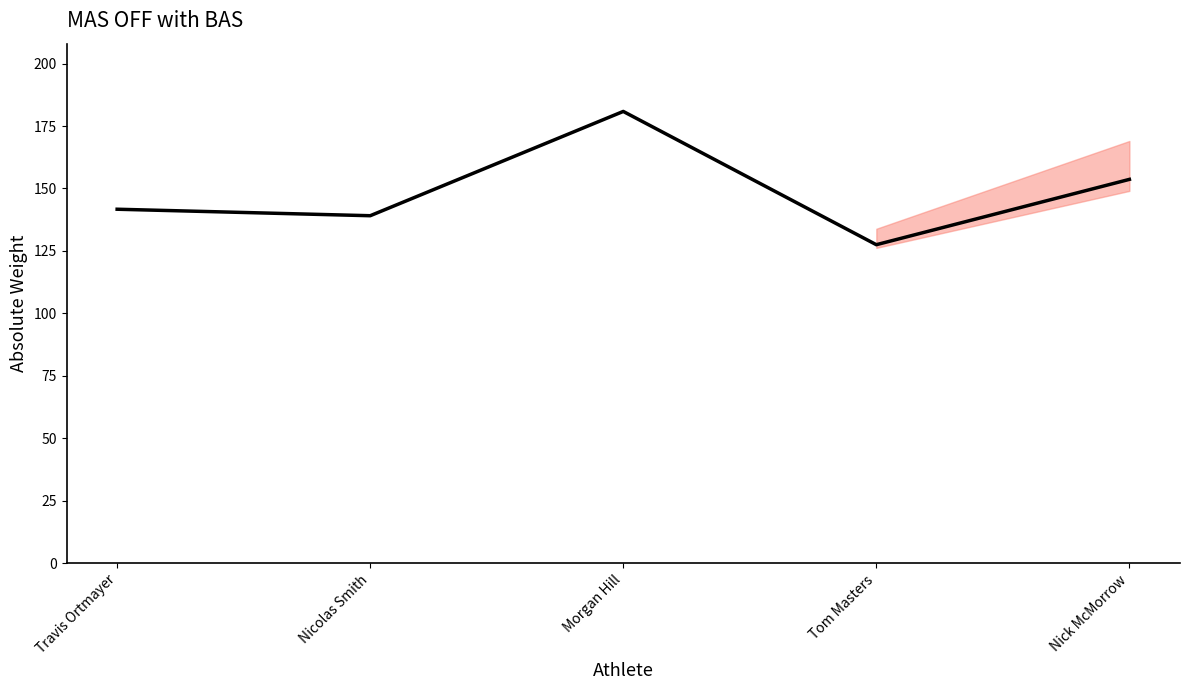

Where is the first local minimum?

Nicolas Smith